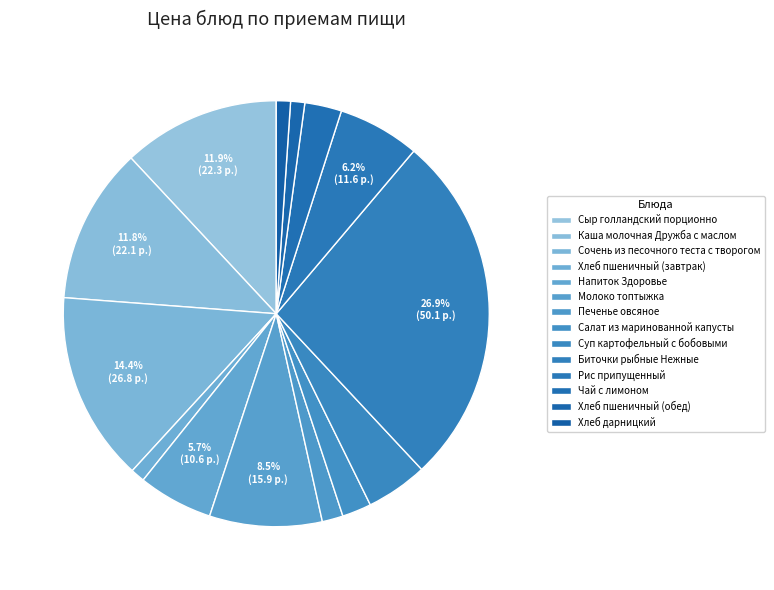

How many segments does this pie chart have?

14